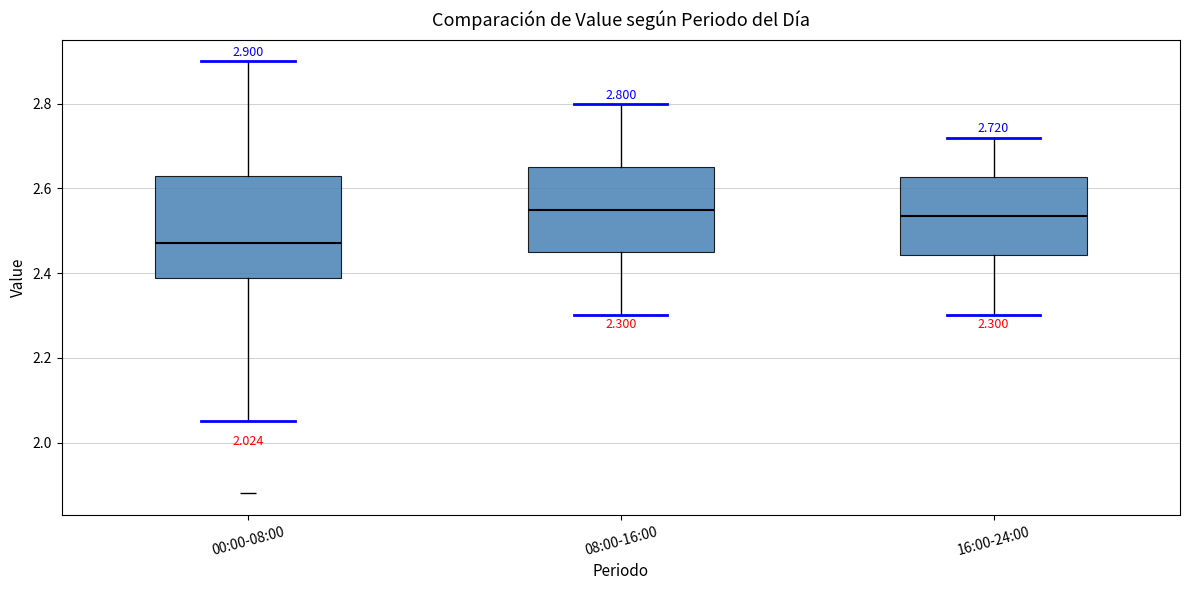

Which box is the tallest, from its lower edge to its upper edge?

00:00-08:00